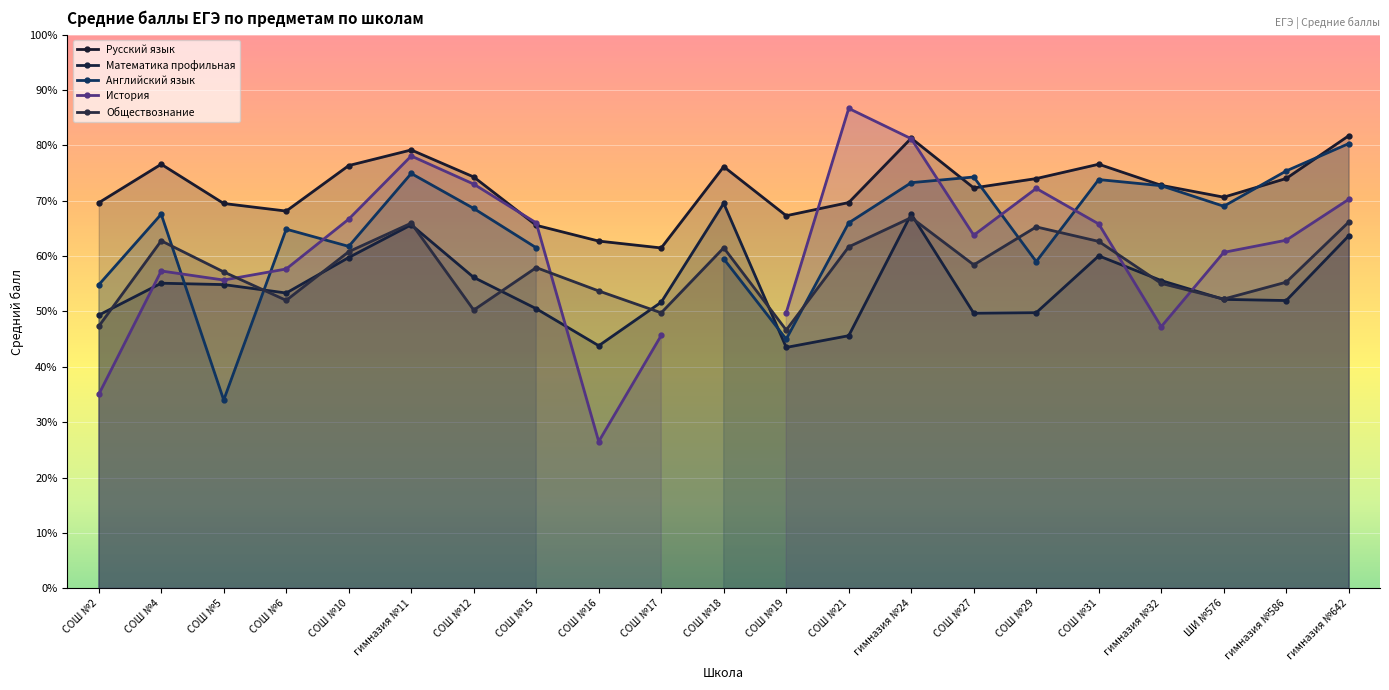

Between гимназия №32 and СОШ №10, which is larger?

СОШ №10